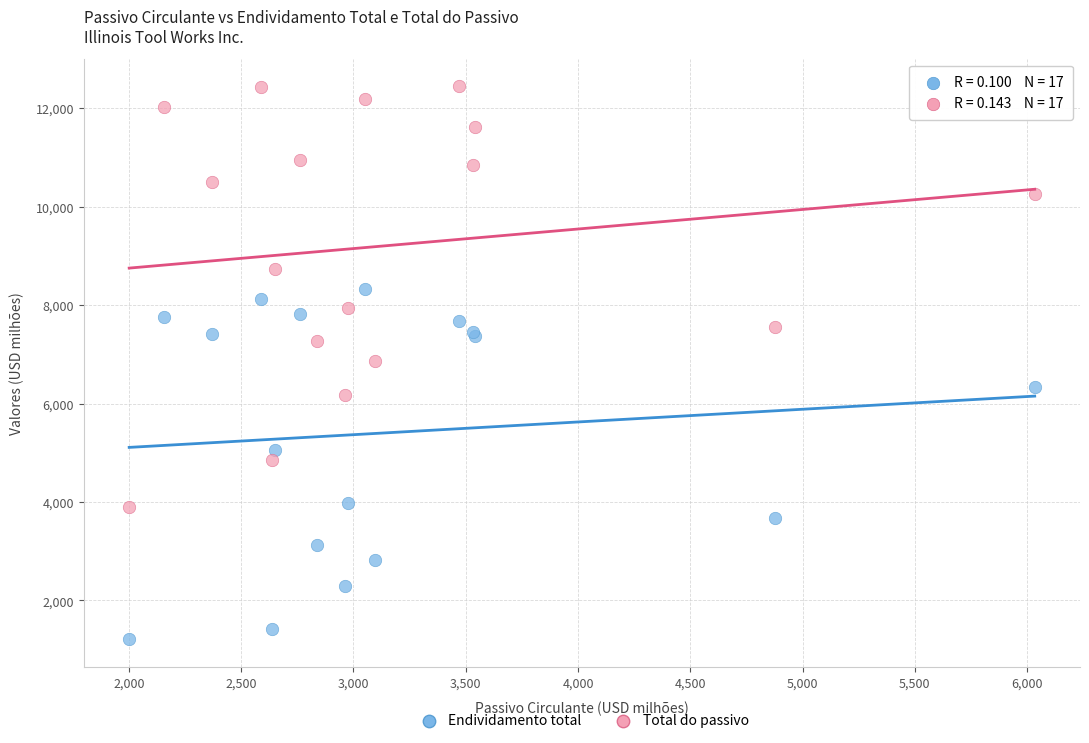

Which series contains the lowest Y value?

Endividamento total